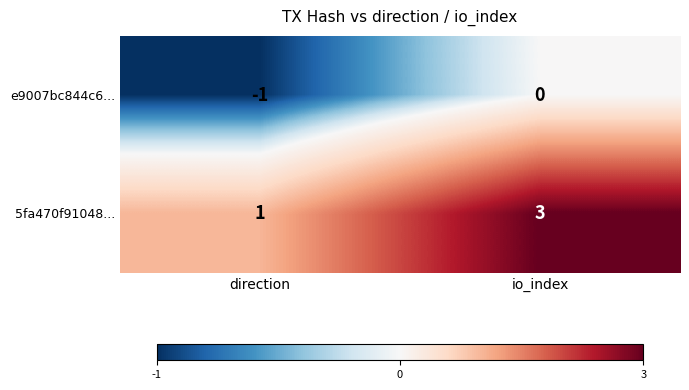

Reading right to left, list all the values displayed in this chart.

e9007bc844c6...: 0	-1
5fa470f91048...: 3	1